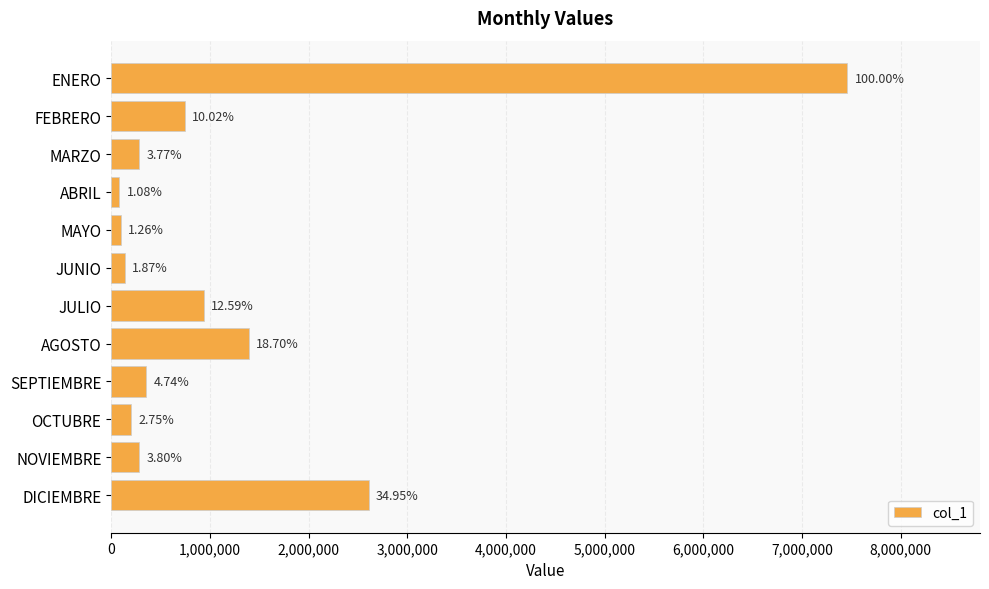

What is the difference between the maximum and minimum values?

7380665.4